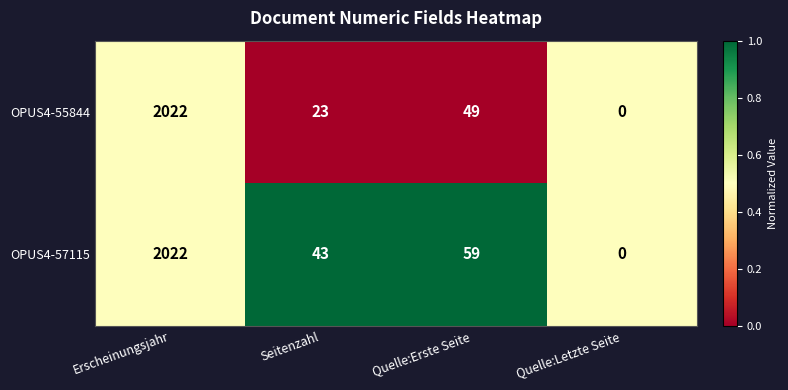

Which series has the largest total across all categories?

OPUS4-57115